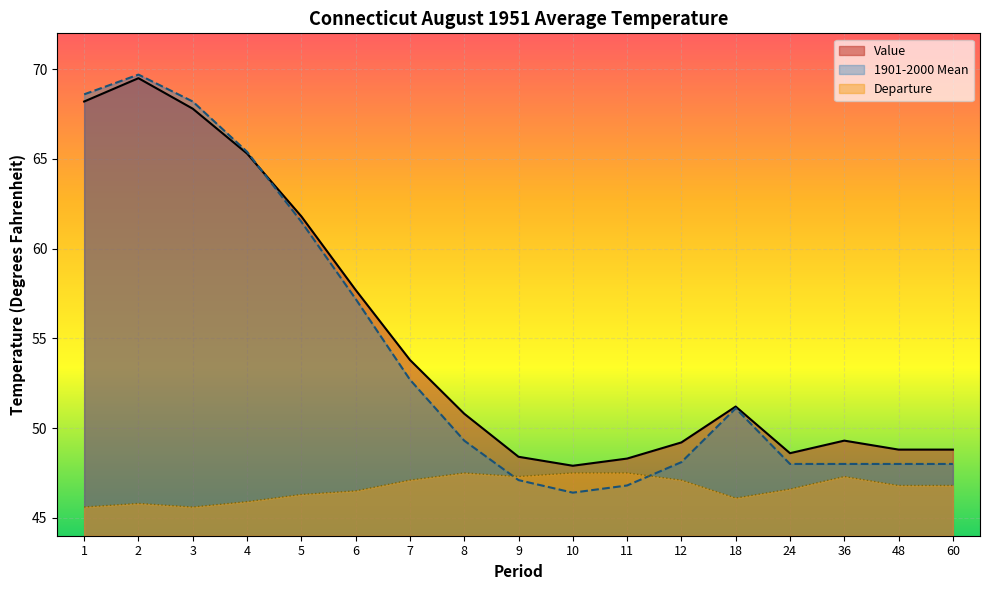

What is the spread (max minus min) of values at 1?

23.0